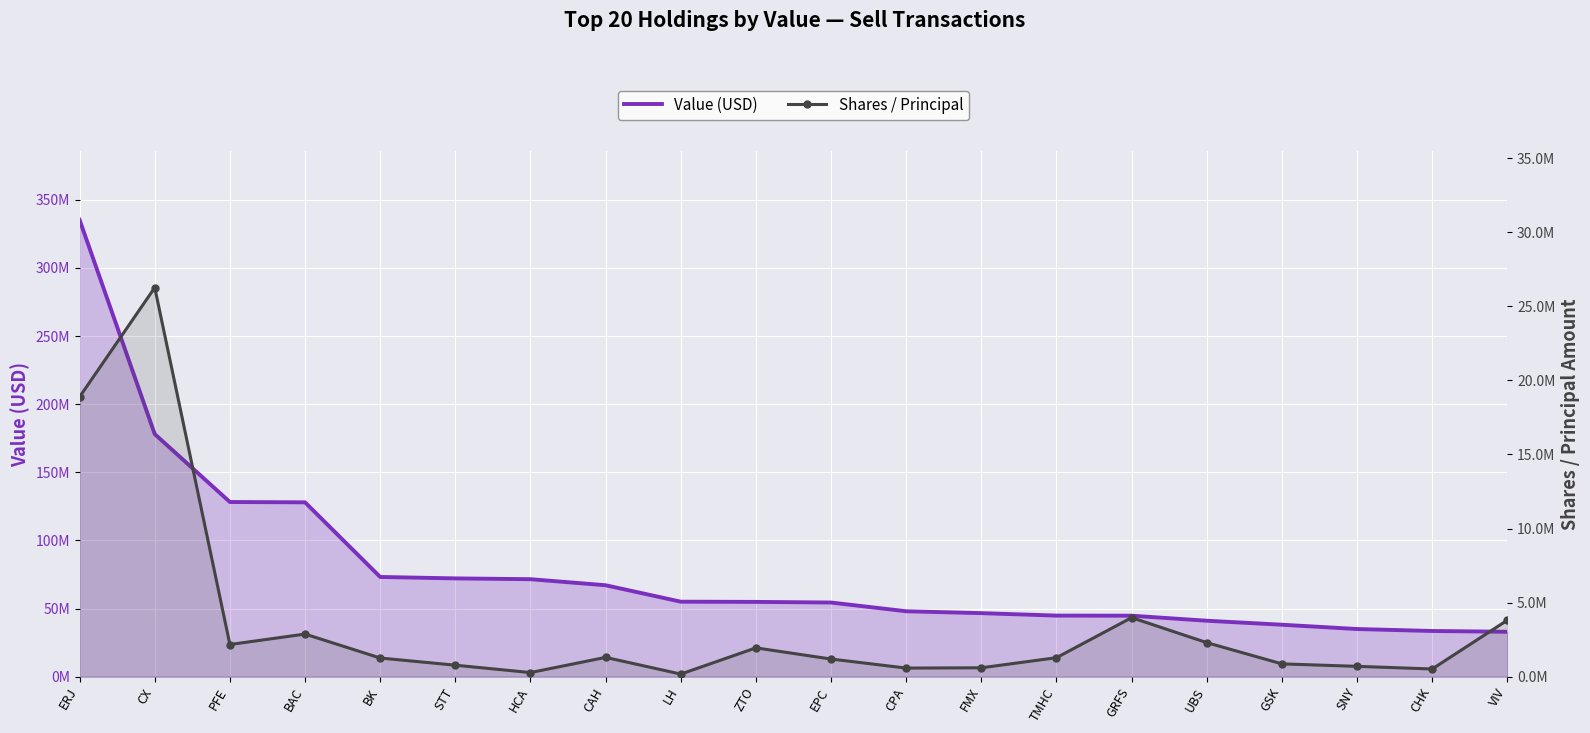

True or false: Shares / Principal and Value (USD) cross at least once.

False